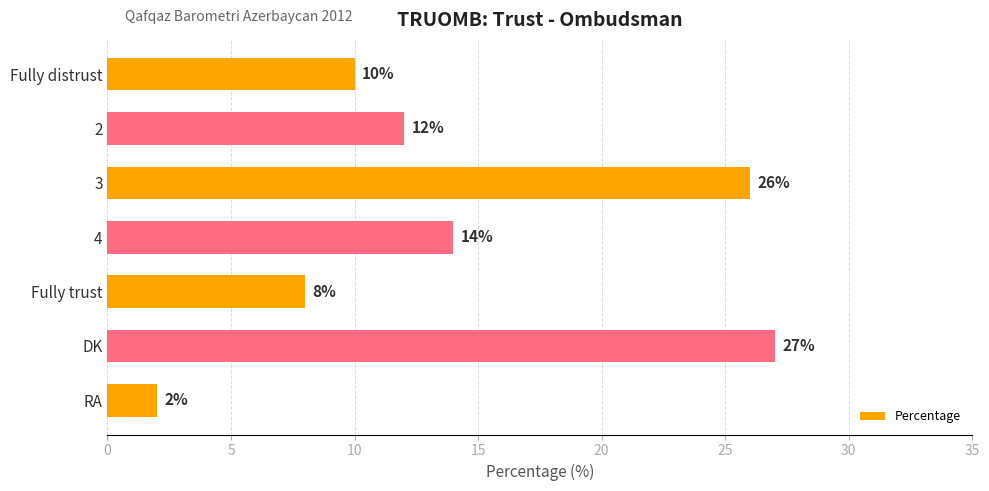

List the labels in order of value, largest first.

DK, 3, 4, 2, Fully distrust, Fully trust, RA